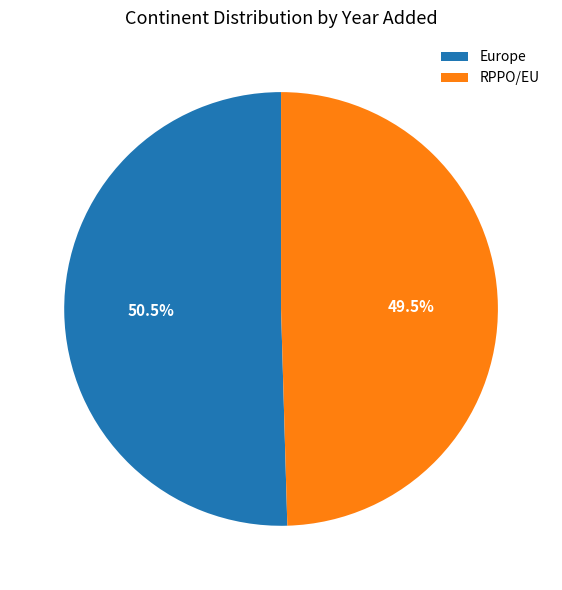

Rank the categories by value from highest to lowest.

Europe, RPPO/EU